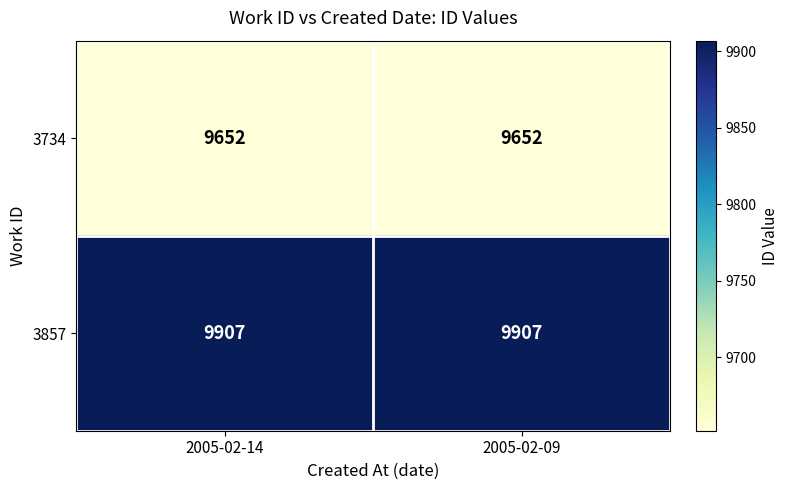

What is the spread (max minus min) of values at 2005-02-14?

255